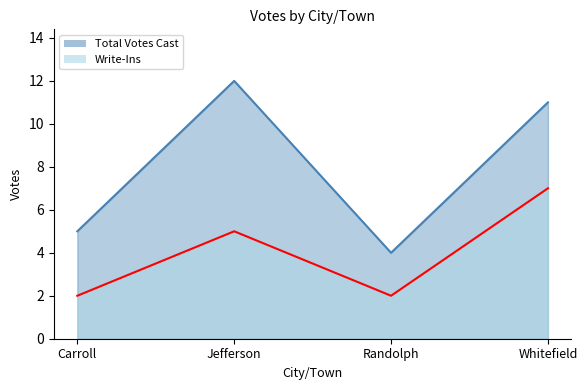

List the series in order of their overall mean, highest first.

Total Votes Cast, Write-Ins